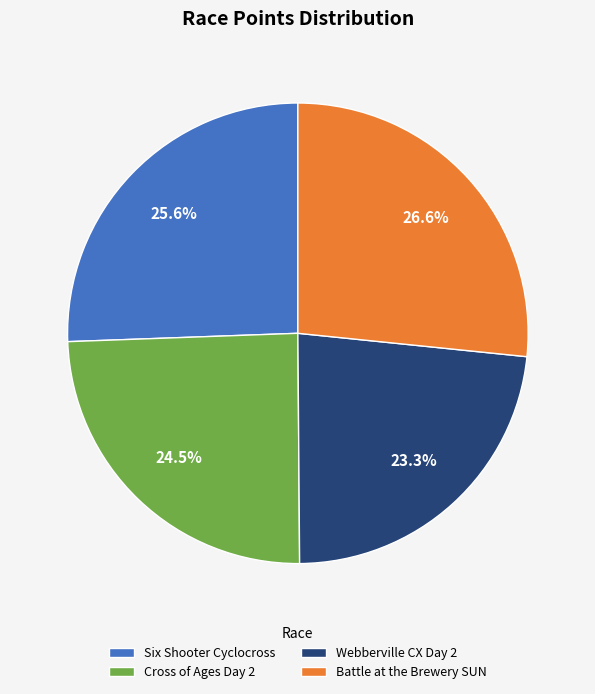

To the nearest percent, what is the difference between the largest and smallest slice percentages?

3%